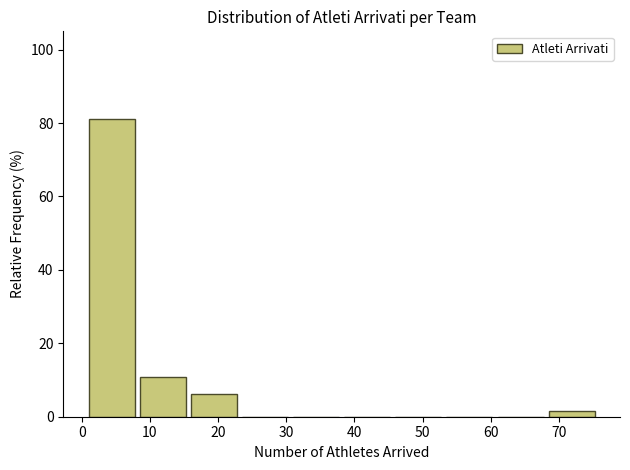

What is the height of the bar covering 8.5 to 16.0 on the x-axis? Neither the bar edges nor the heights are printed on the chart, so give them approximately, as read against the axes.

10